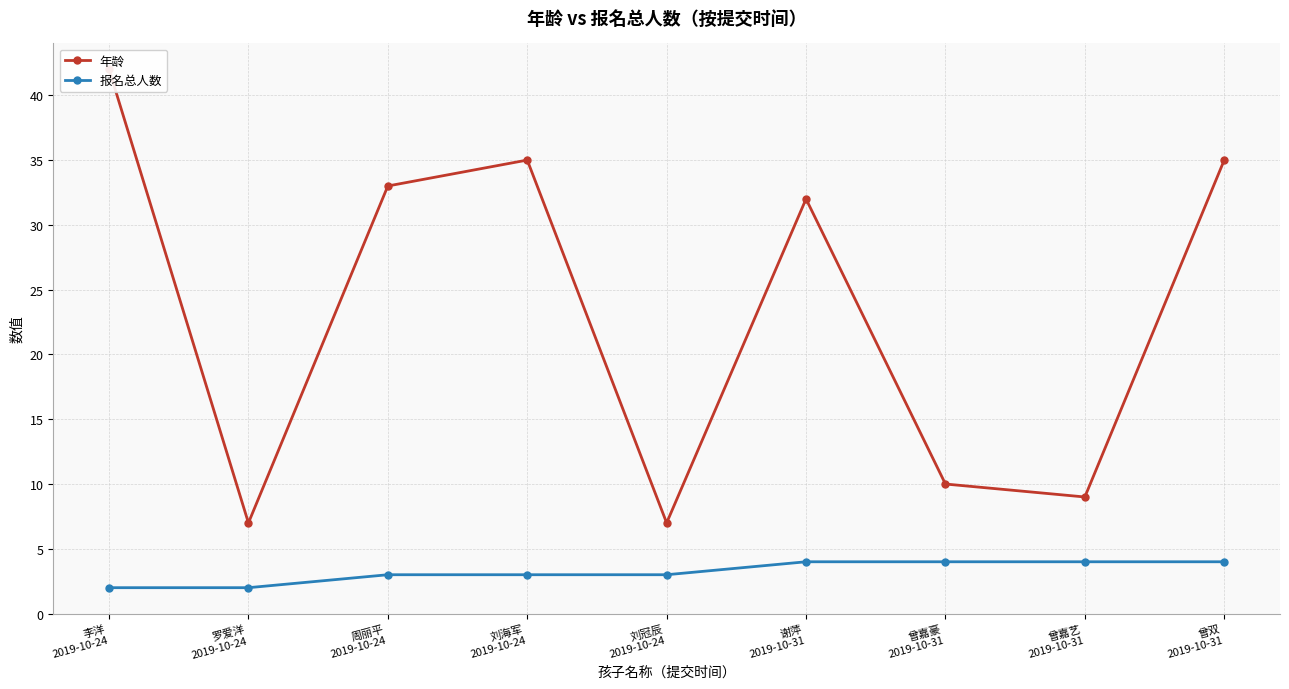

What is the label of the 9th point from the right?

李洋
2019-10-24